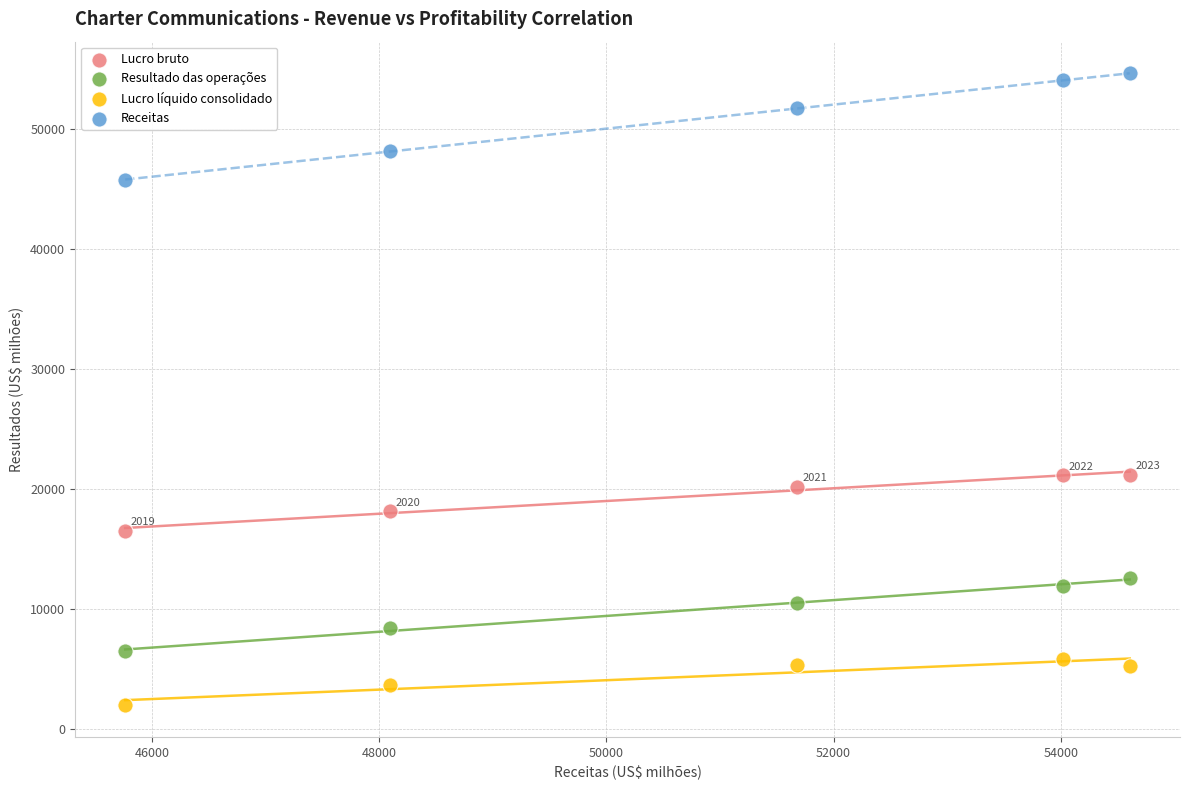

Across all data points, what is the range of Y values (max minus min)?

52615